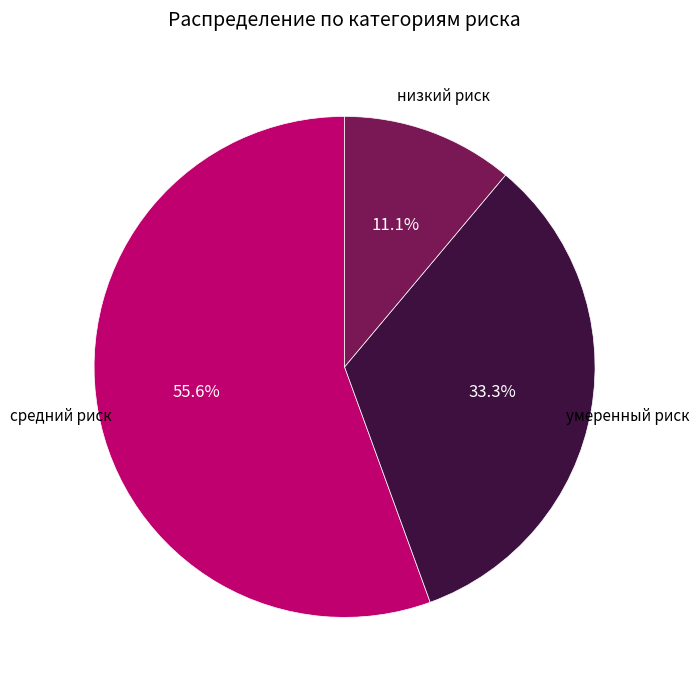

Is there any slice that represents more than half of the pie?

Yes